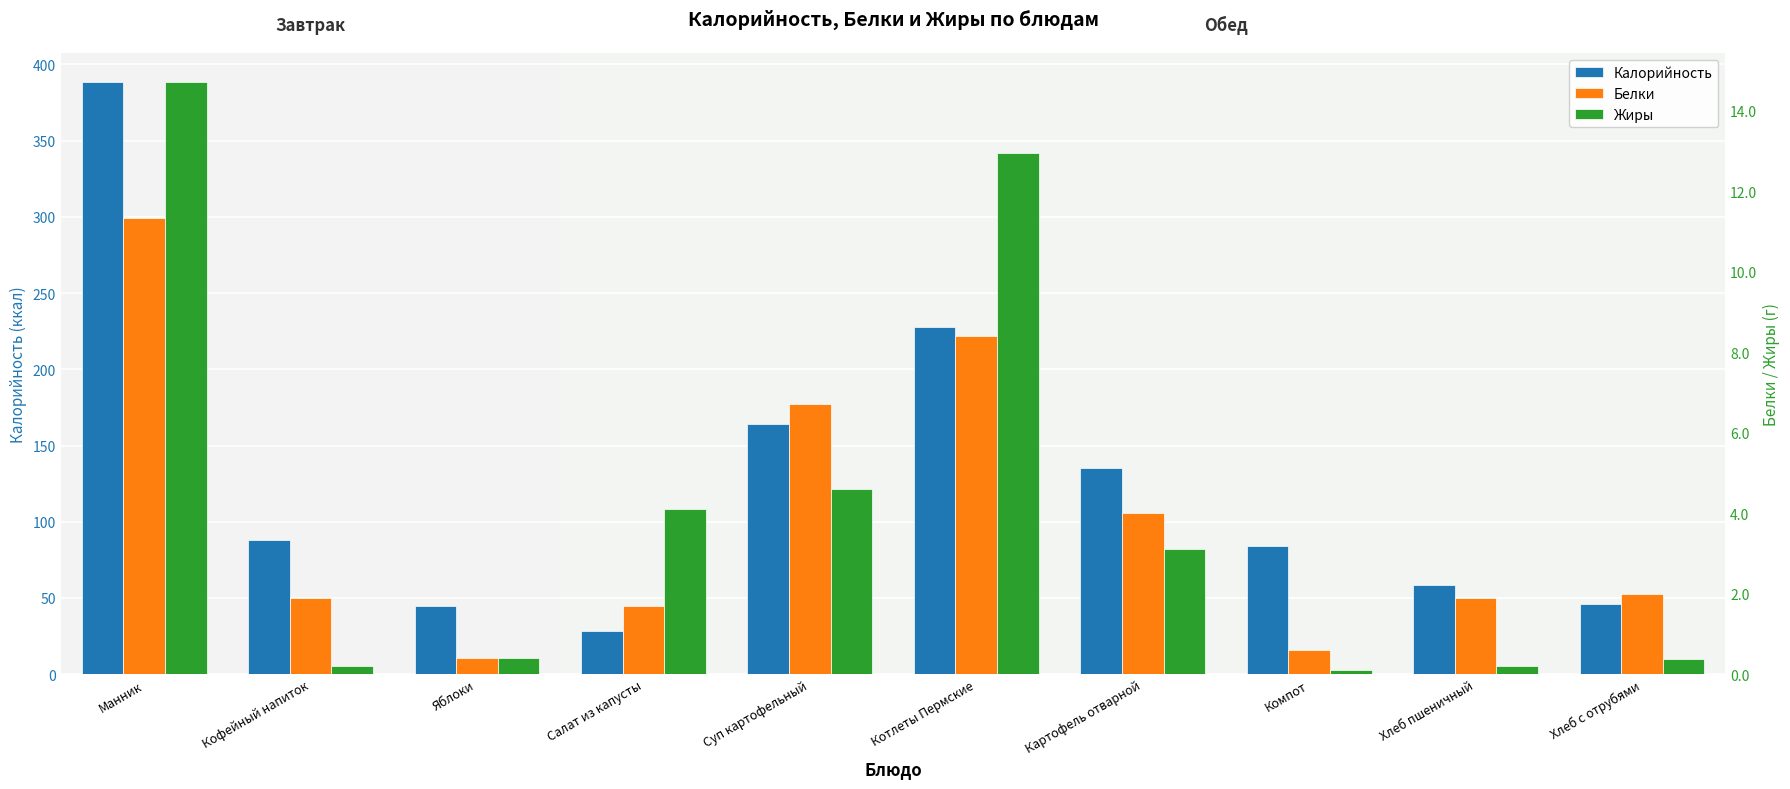

What position from the left is Картофель отварной?

7